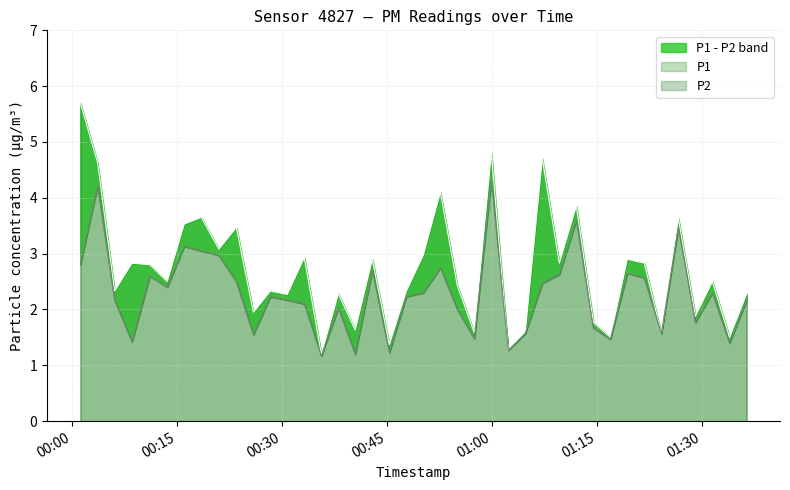

Between 01:15 and 00:15, which is larger?

00:15